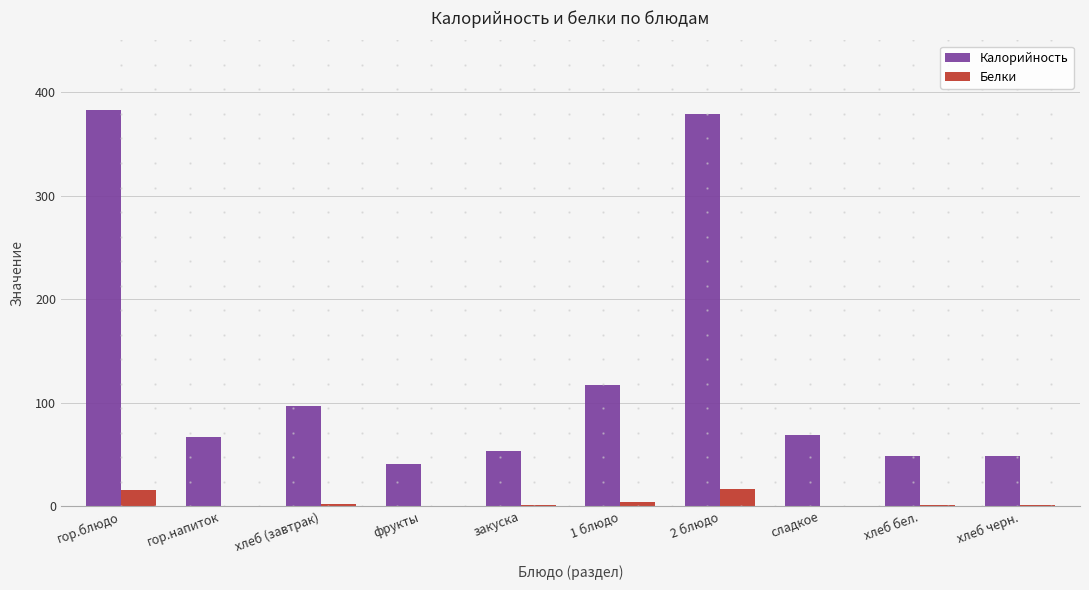

True or false: Калорийность has a value of 20.5 at хлеб черн..

False